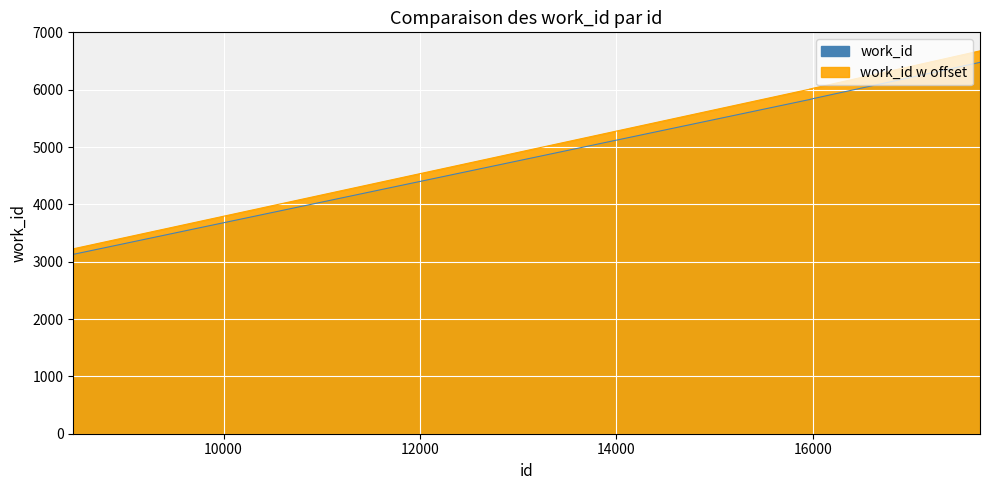

At which label does the data first exceed 6022?

15997